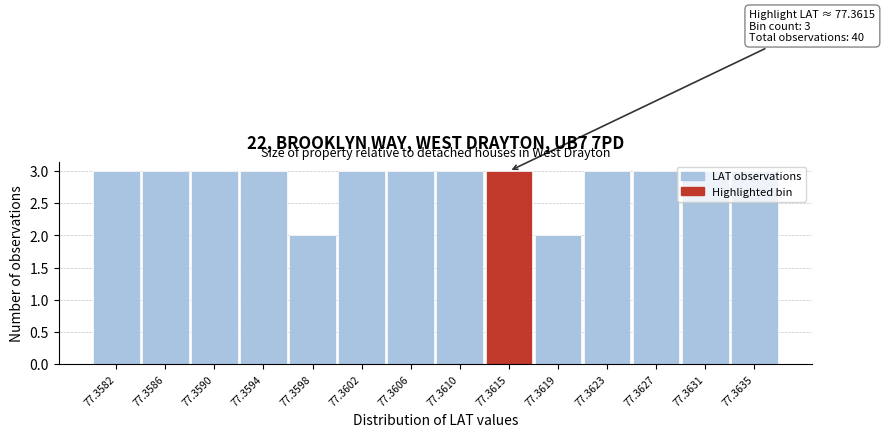

What is the maximum value shown in the chart?

3